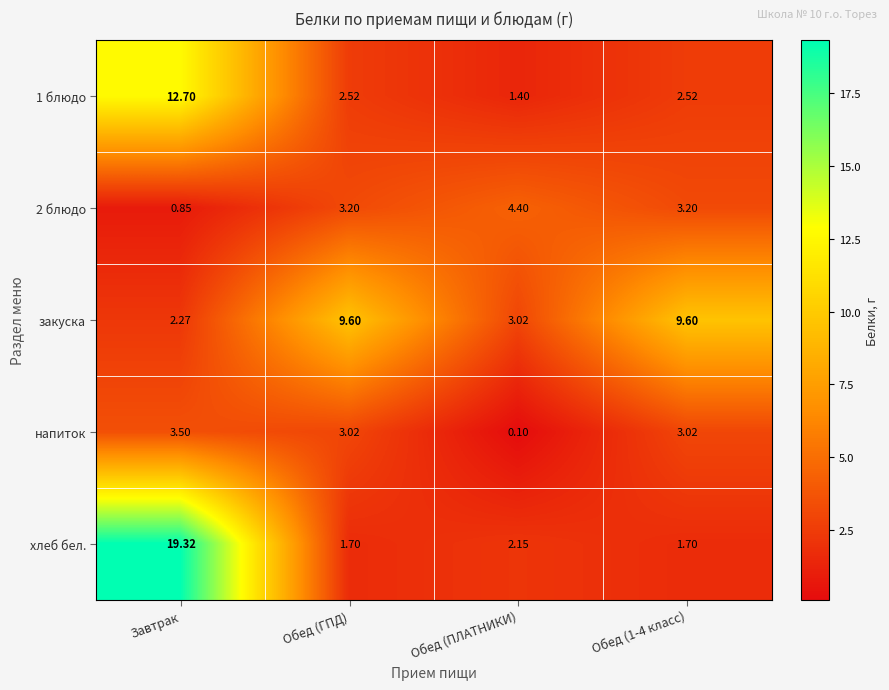

Count the number of categories in the chart.

4